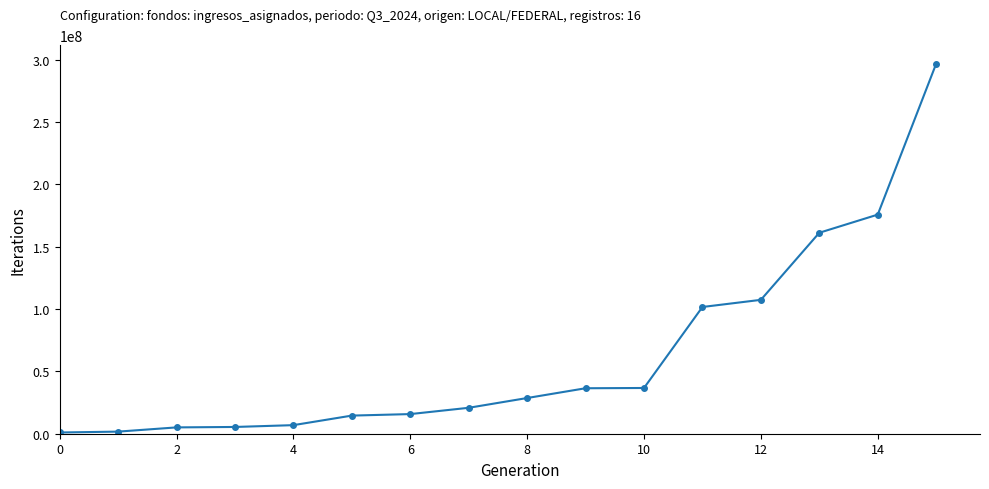

Count the number of categories in the chart.

16